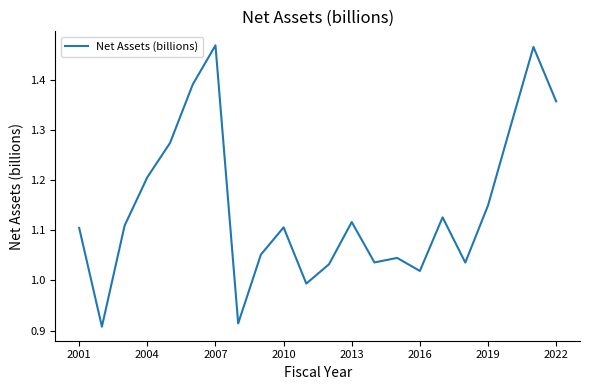

What is the average value?

1.1